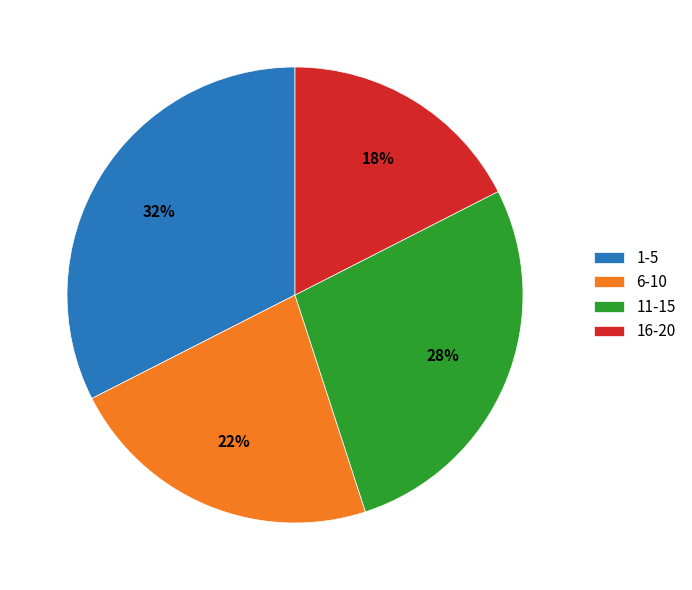

To the nearest percent, what is the average slice percentage?

25%